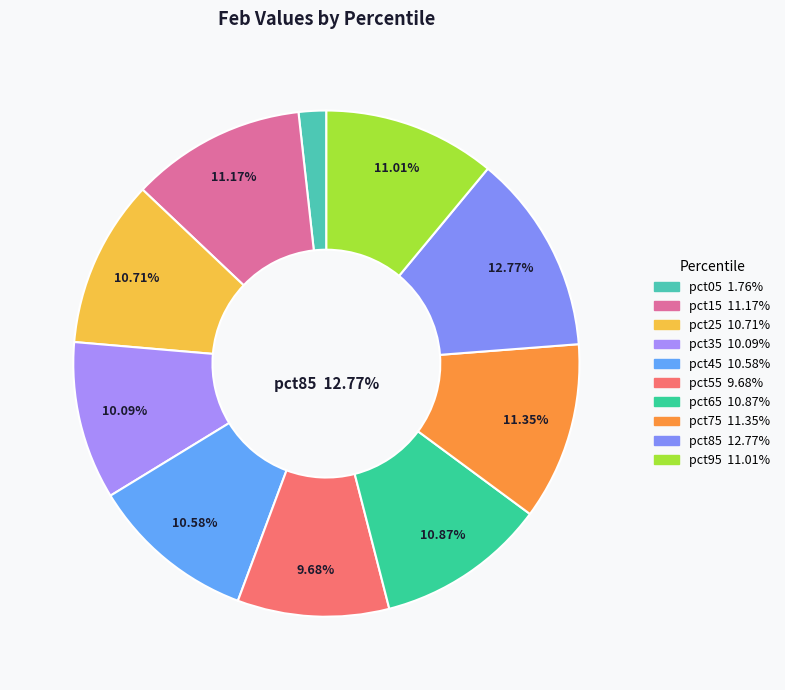

To the nearest percent, what is the difference between the largest and smallest slice percentages?

11%